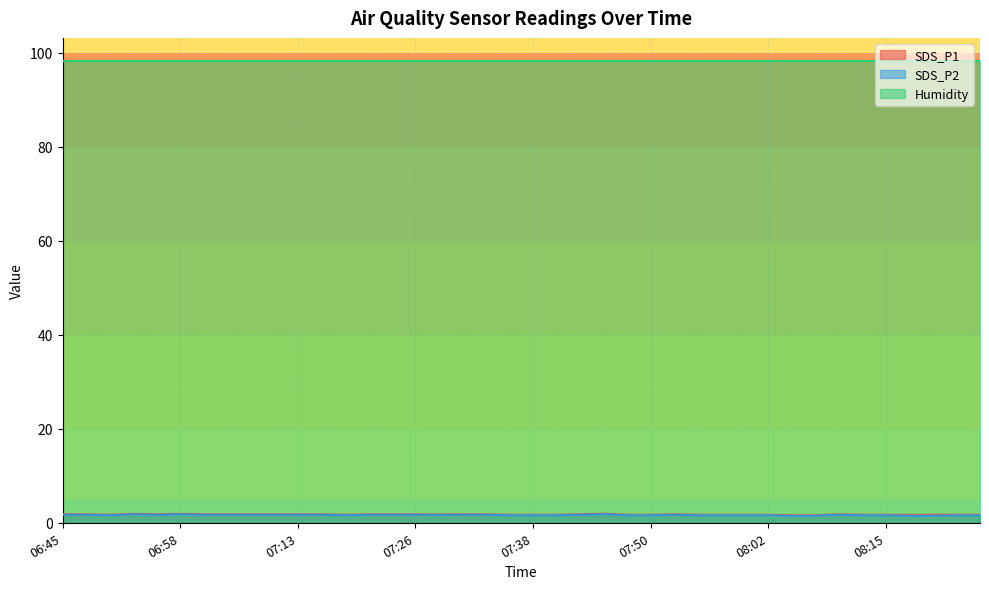

Between 08:17 and 08:02, which is larger?

08:02